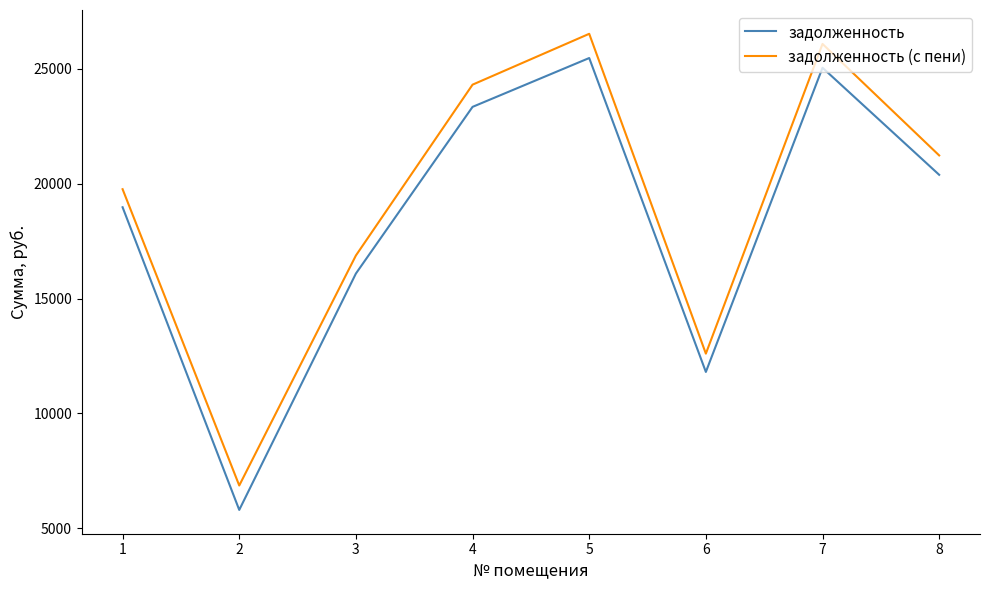

Where is задолженность nearest to the value 15635?

3